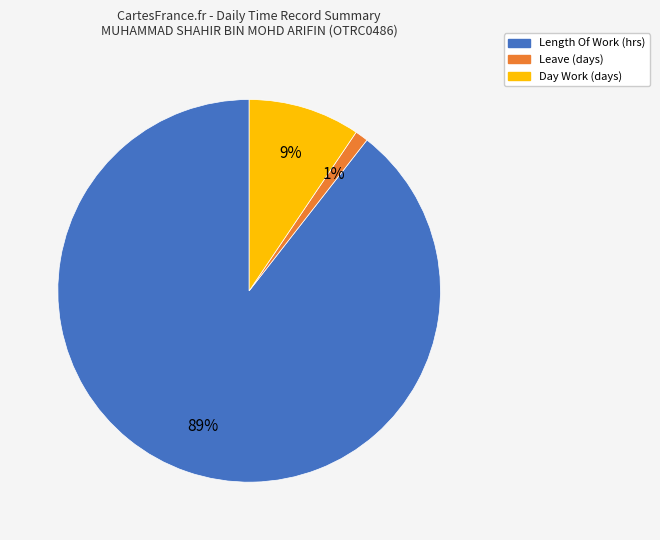

Is there any slice that represents more than half of the pie?

Yes